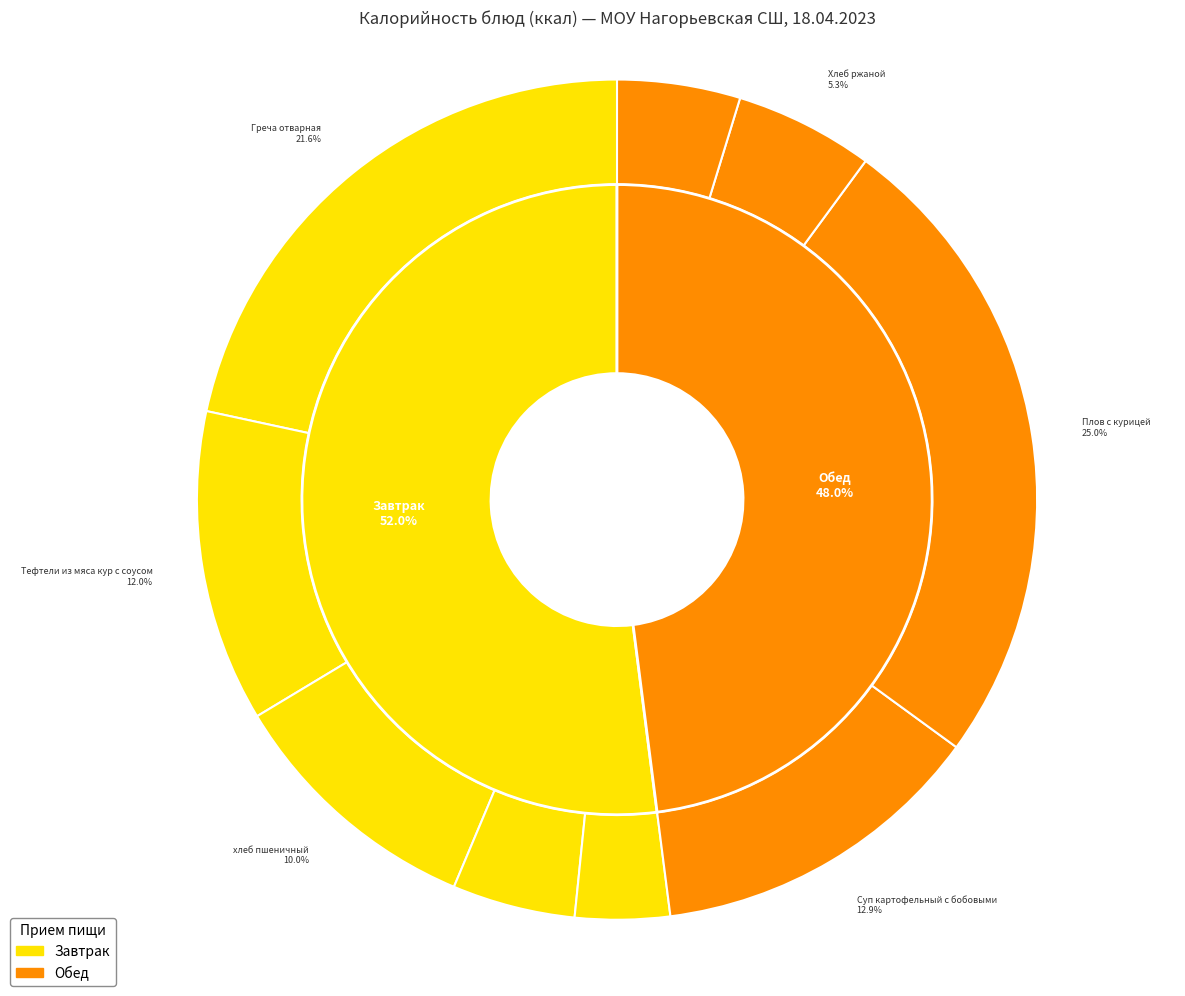

Rank the categories by value from lowest to highest.

Яблоко, Чай с сахаром (завтрак), Чай с сахаром (обед), Хлеб ржаной, хлеб пшеничный, Тефтели из мяса кур с соусом, Суп картофельный с бобовыми, Греча отварная, Плов с курицей